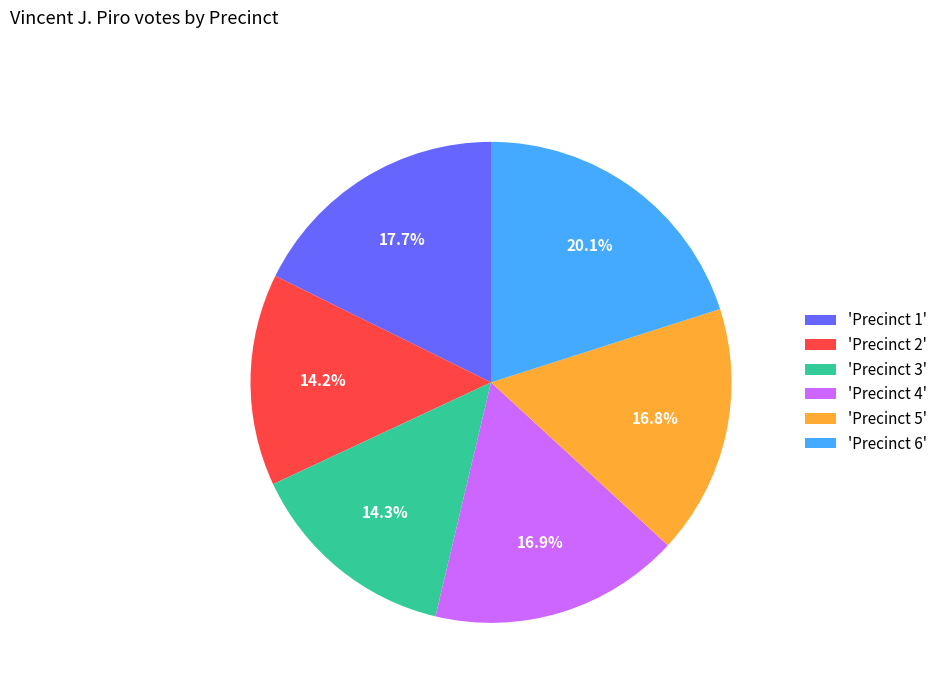

Which category has the biggest portion of the pie?

'Precinct 6'